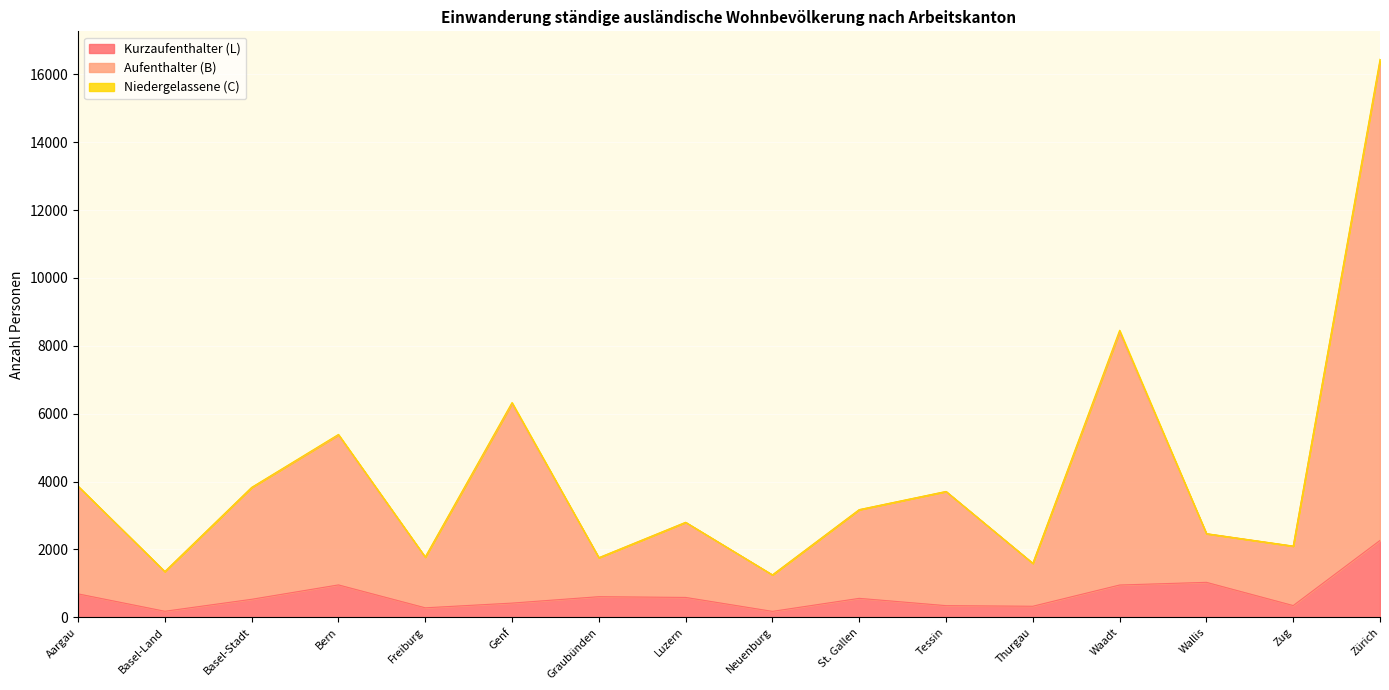

At which label does Kurzaufenthalter (L) reach its peak?

Zürich